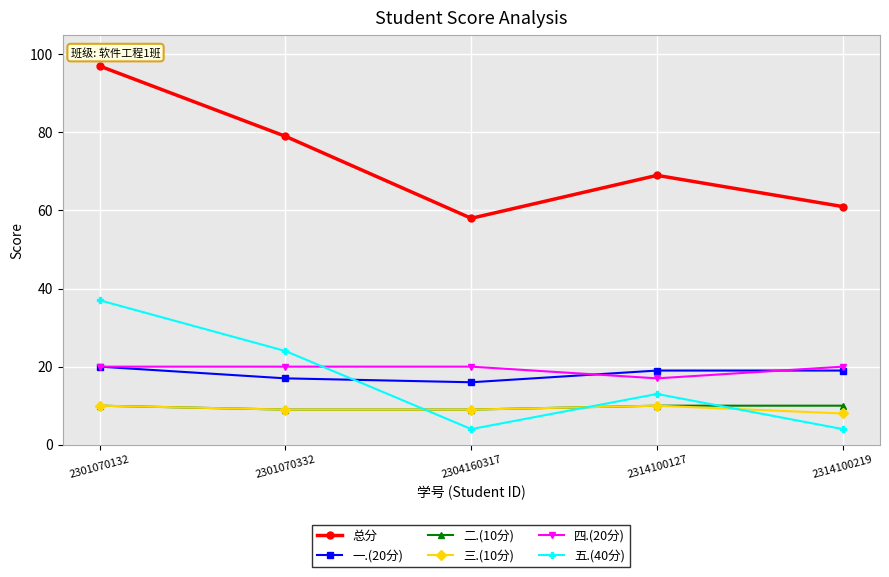

Read the 五.(40分) value at 2314100127.

13